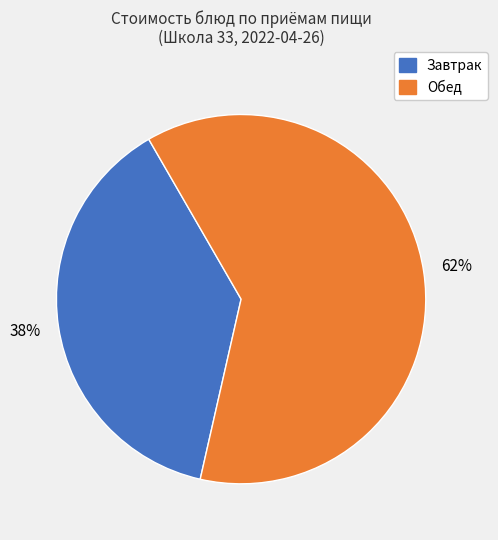

To the nearest percent, what is the average slice percentage?

50%